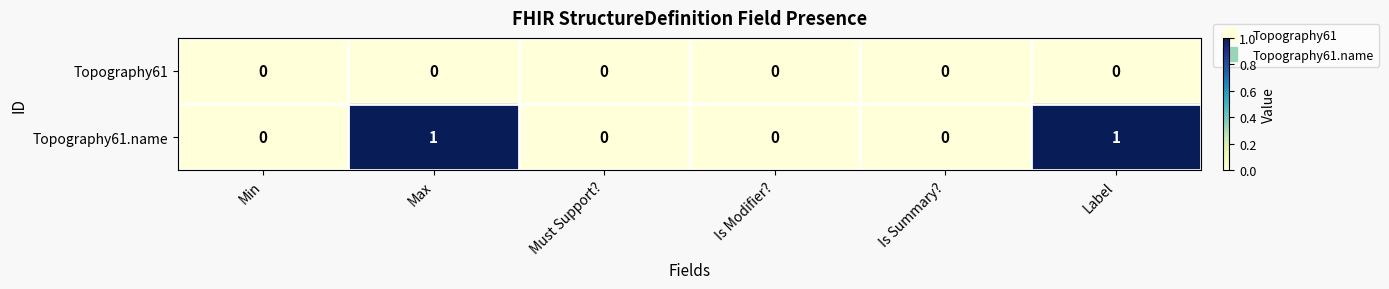

Is the value of Topography61 at Is Summary? greater than the value of Topography61.name at Max?

No